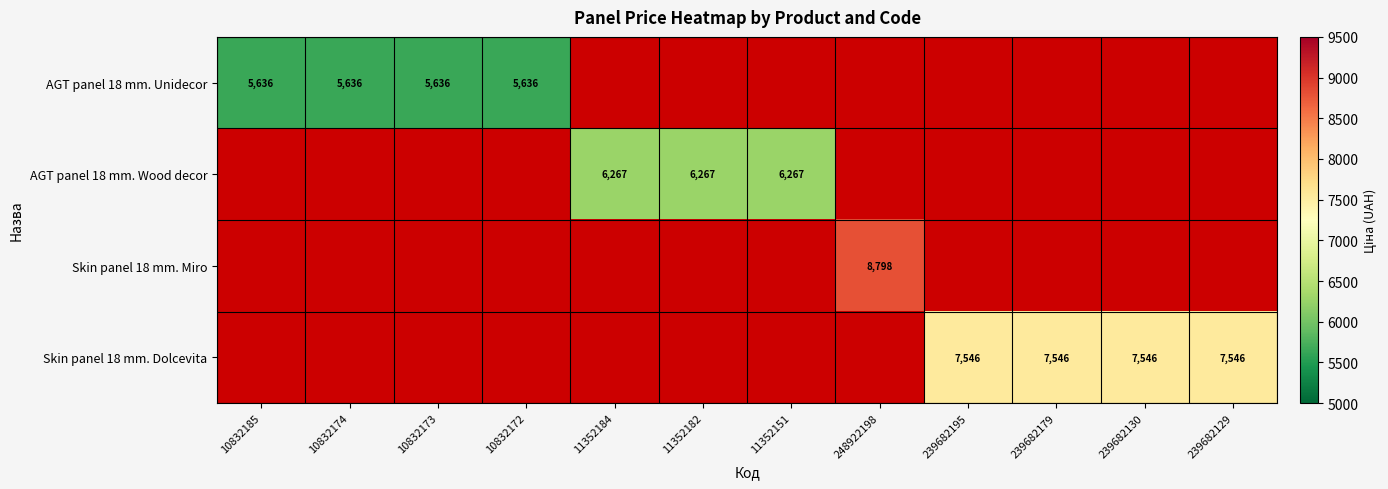

True or false: AGT panel 18 mm. Unidecor has a value of 9943 at 10832172.

False